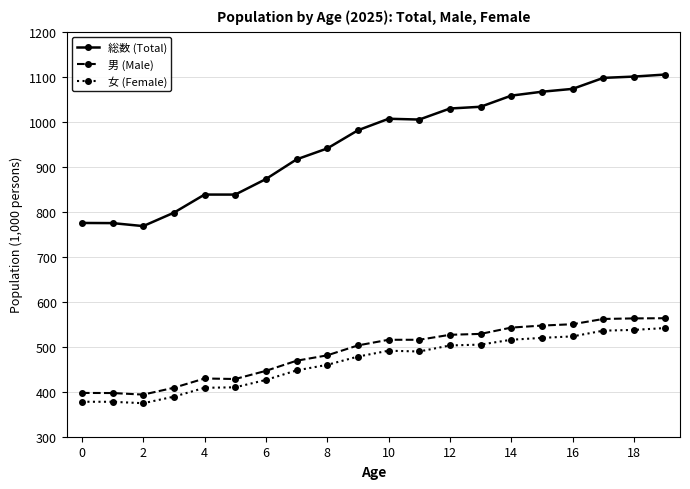

What is the sum of all 男 (Male) values?

9767.0